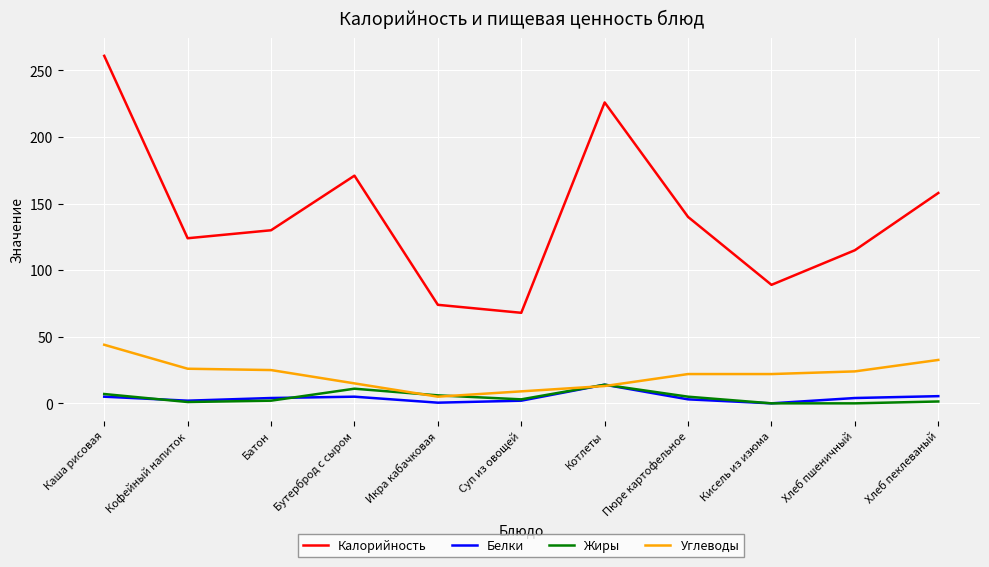

At which category is the sum across all series the highest?

Каша рисовая